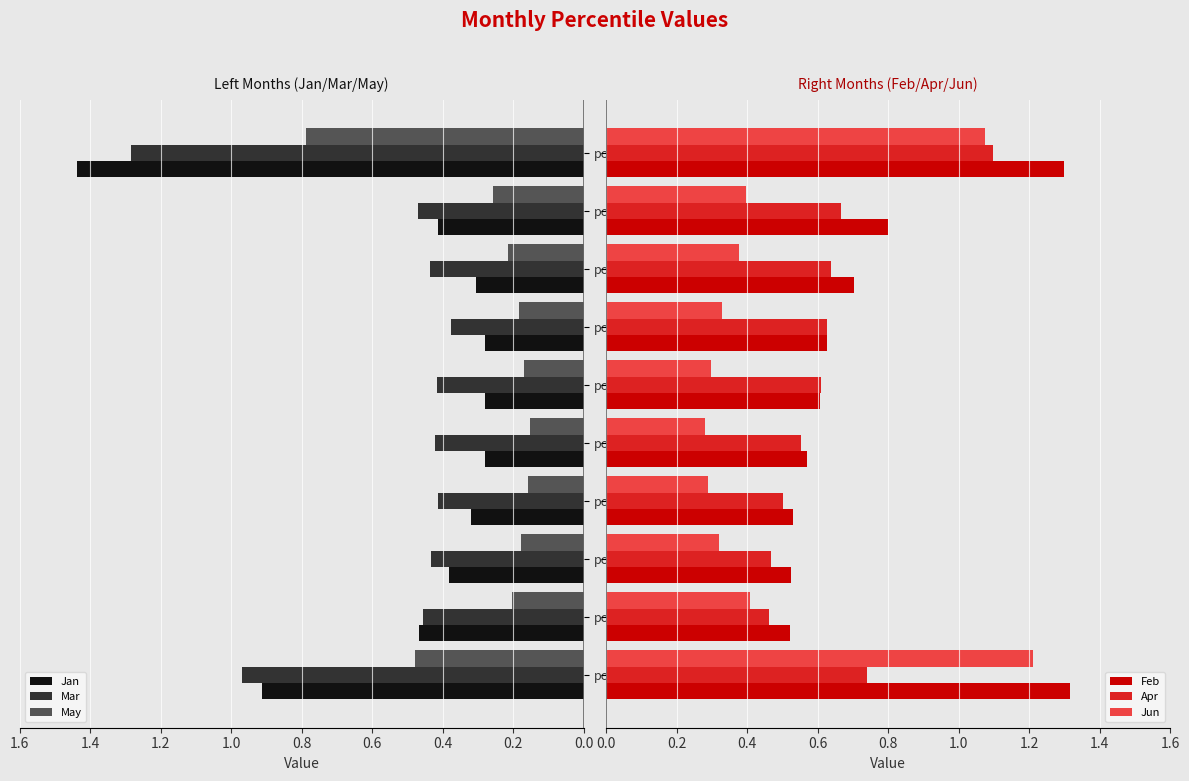

How many bars are there in each group?

6